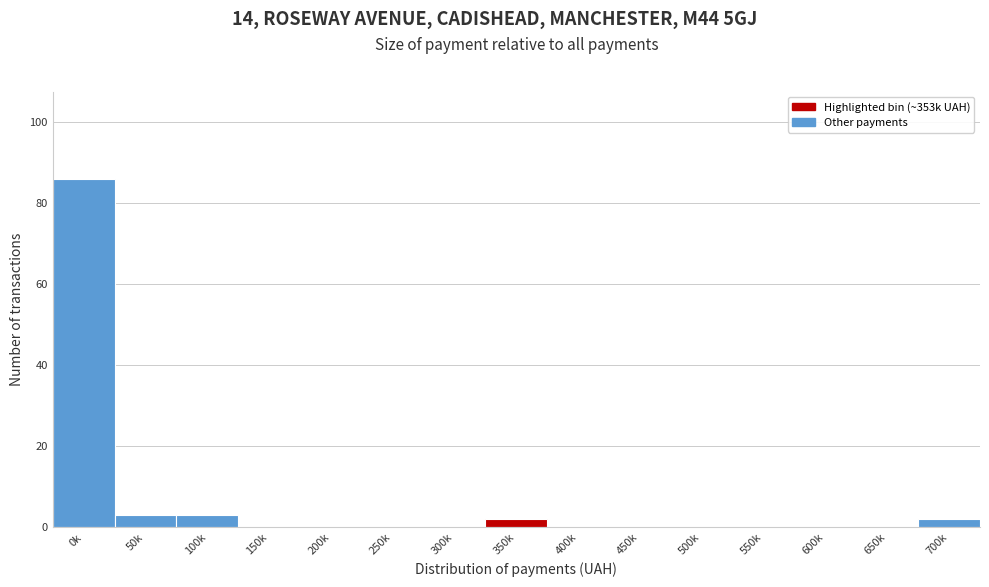

Reading left to right, transcribe all the data shown in this chart.

0k=86	50k=3	100k=3	150k=0	200k=0	250k=0	300k=0	350k=2	400k=0	450k=0	500k=0	550k=0	600k=0	650k=0	700k=2